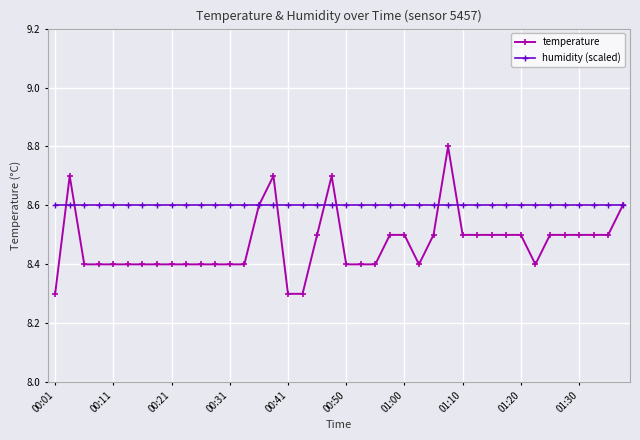

What is the smallest value displayed?

8.3